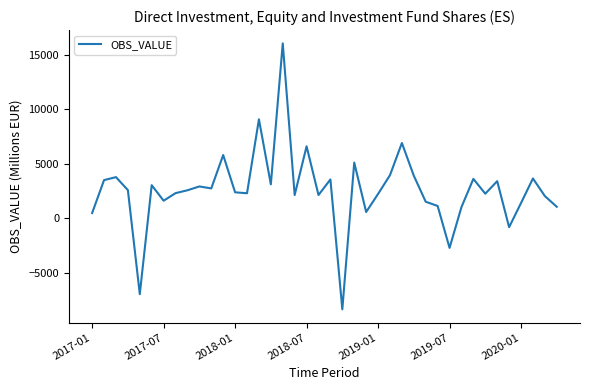

What is the minimum value shown in the chart?

-8378